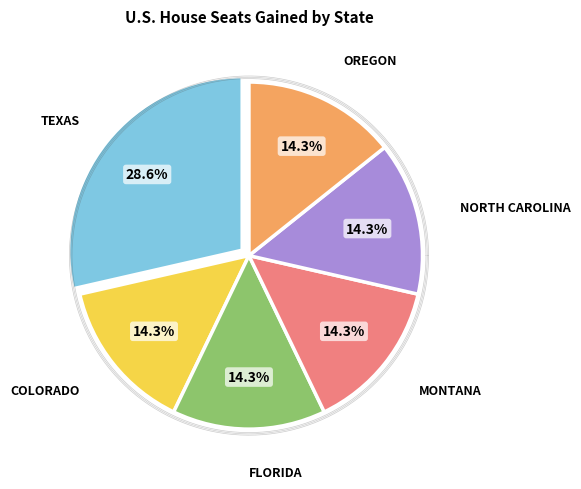

Does any single category account for the majority?

No